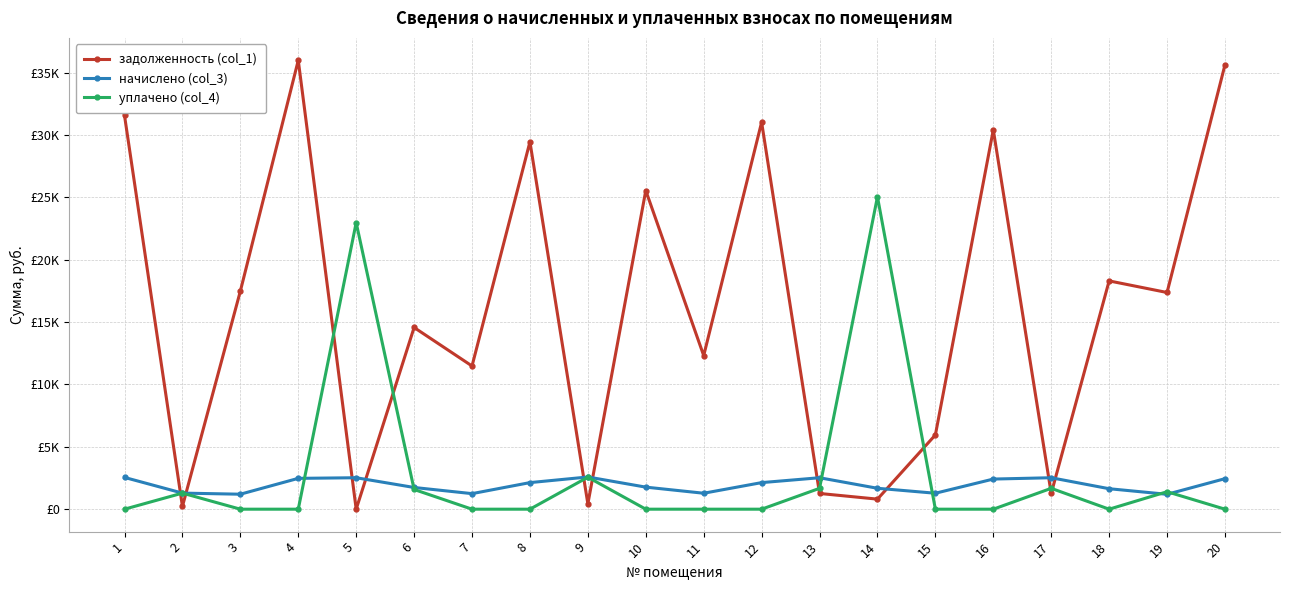

What is the difference between the начислено (col_3) values at 13 and 6?

781.4